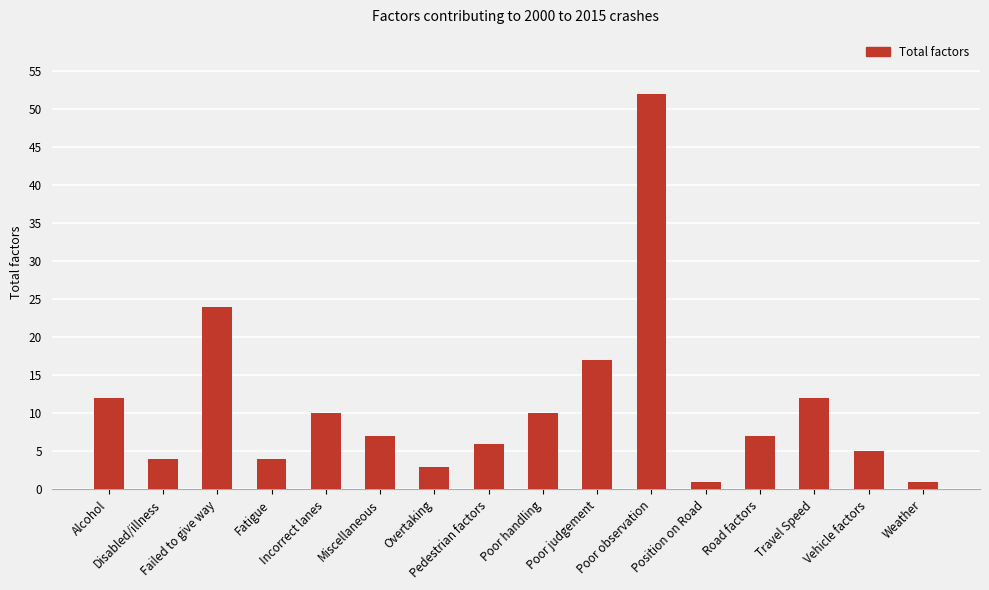

True or false: the data shows 17 at Poor judgement.

True